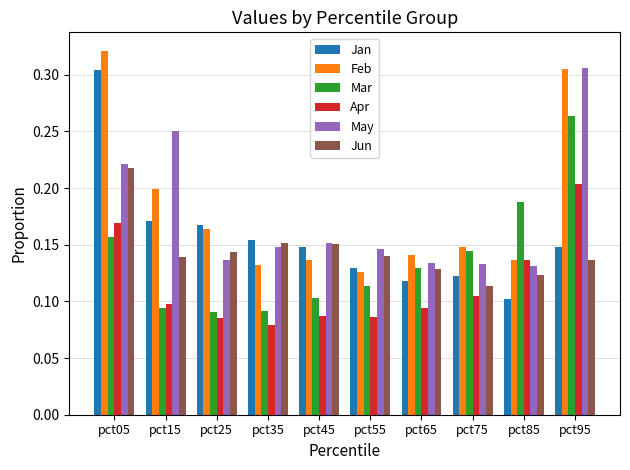

Which category has the highest value across all series?

pct05